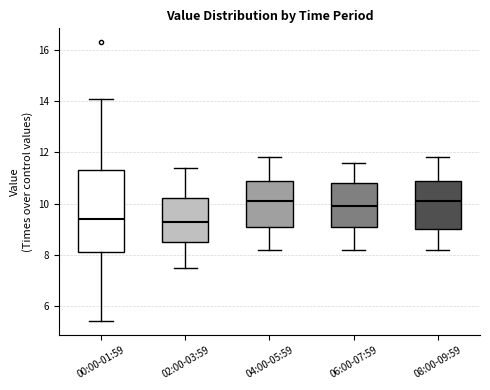

Reading left to right, transcribe this box plot: for each box, give where its median line is, the range the box spans, and where its two whiskers end, as read against the y-axis. The values are not printed on the chart, so give them approximately, as read against the axis.

00:00-01:59: median 9.4, box 8.2 to 11.4, whiskers 5.4 to 14.2
02:00-03:59: median 9.4, box 8.6 to 10.2, whiskers 7.6 to 11.4
04:00-05:59: median 10.2, box 9.2 to 11.0, whiskers 8.2 to 11.8
06:00-07:59: median 10.0, box 9.2 to 10.8, whiskers 8.2 to 11.6
08:00-09:59: median 10.2, box 9.0 to 11.0, whiskers 8.2 to 11.8